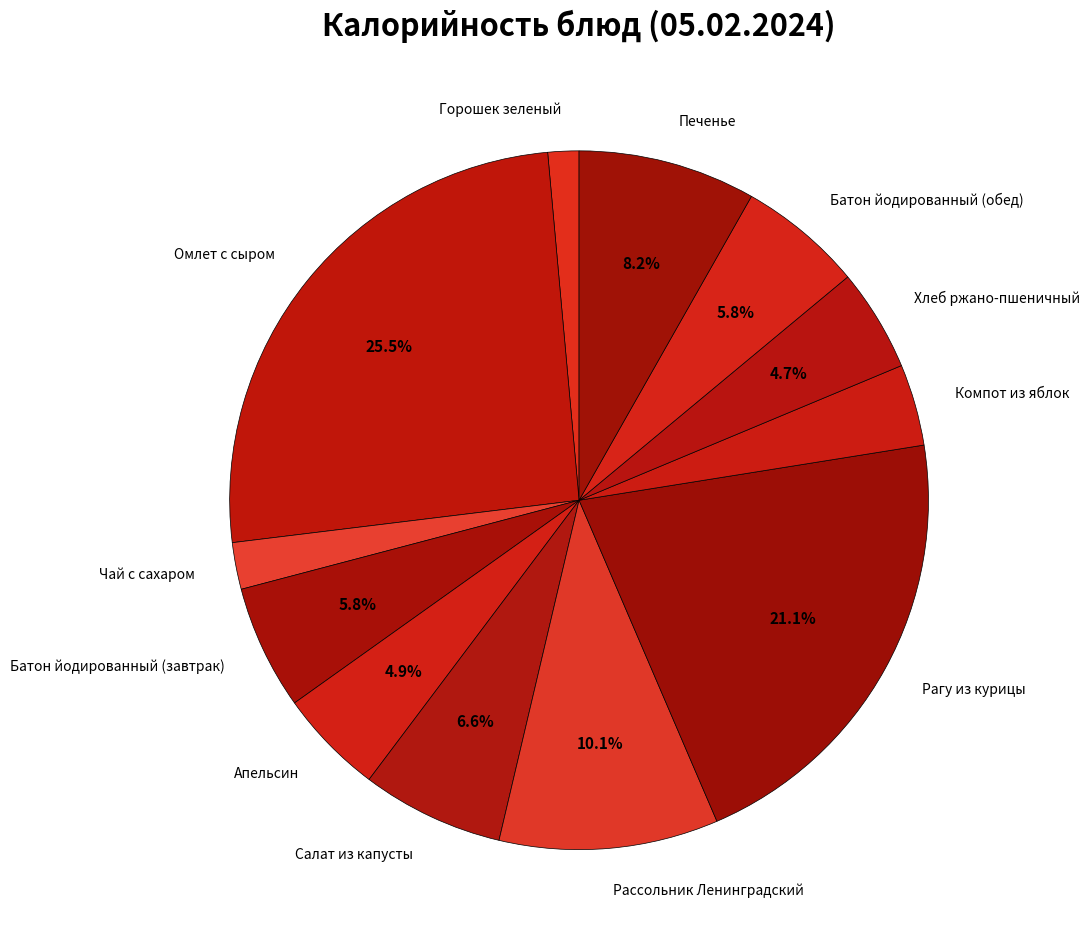

Combined, do Батон йодированный (обед) and Печенье account for over 50%?

No